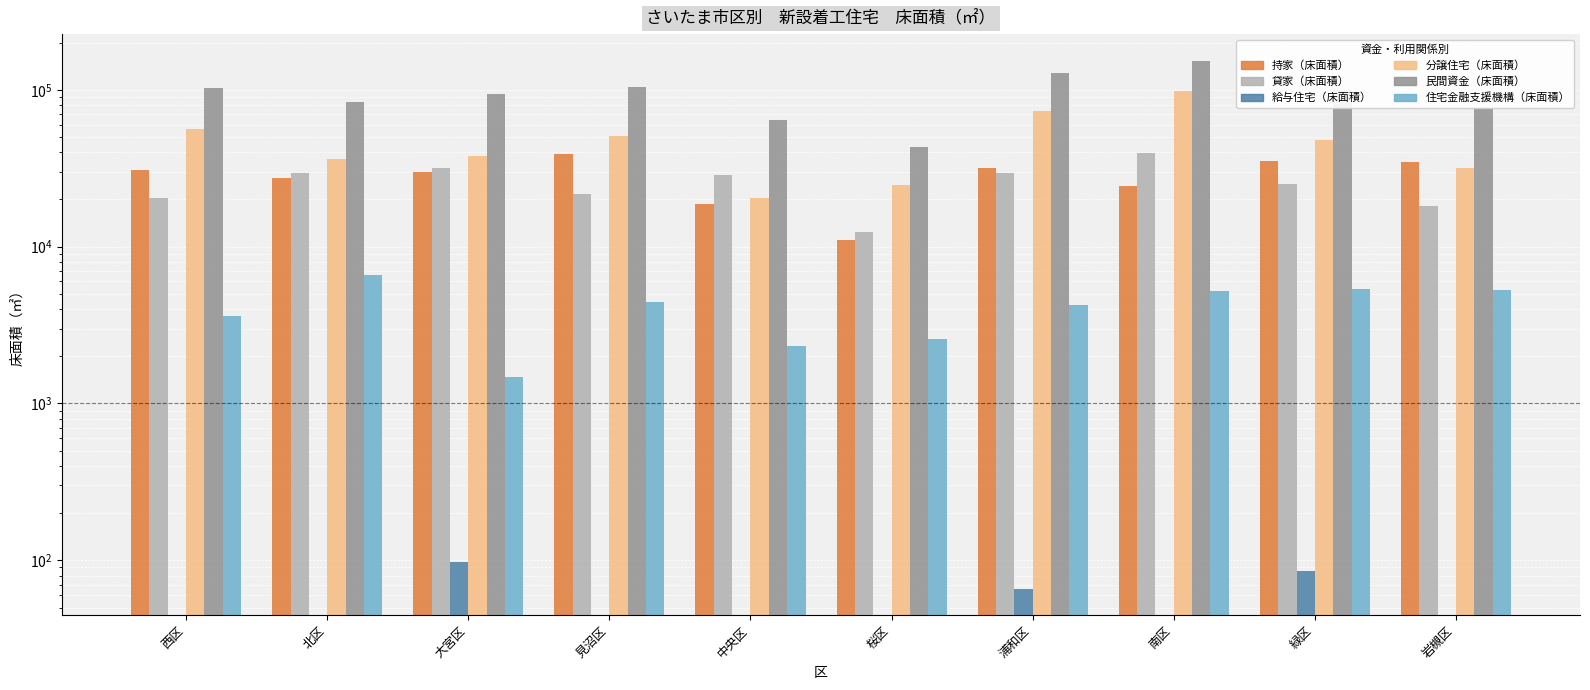

How many data points in 給与住宅（床面積） are above 0?

3